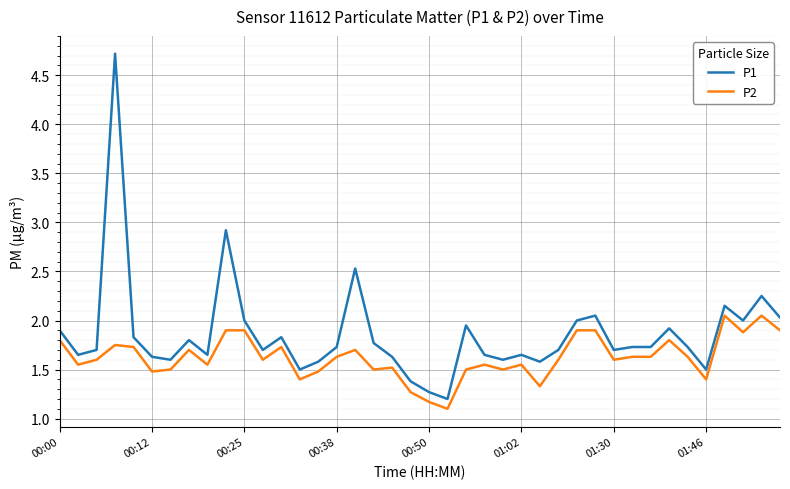

What is the minimum value shown in the chart?

1.1